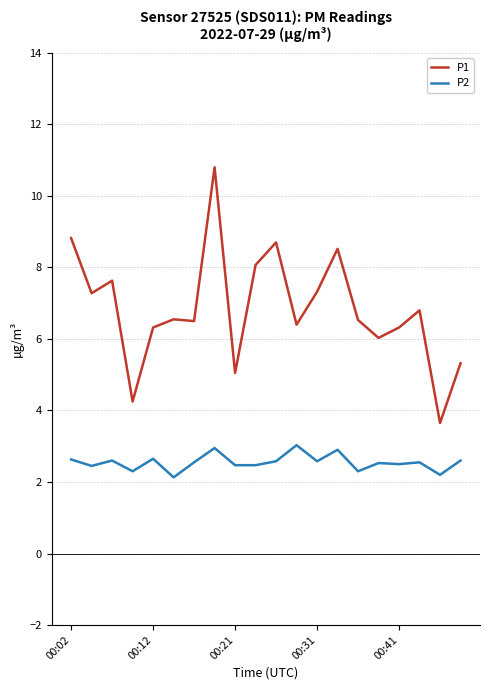

Which series has the largest total across all categories?

P1